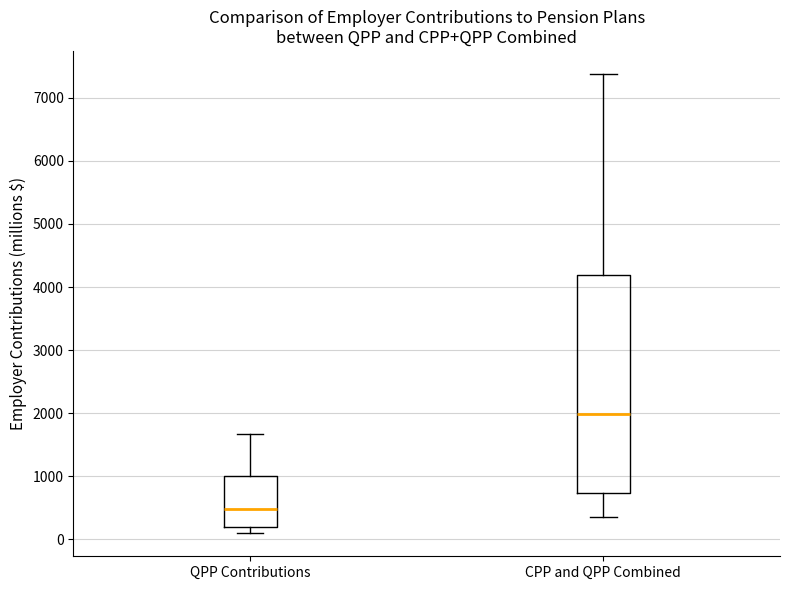

Reading left to right, transcribe this box plot: for each box, give where its median line is, the range the box spans, and where its two whiskers end, as read against the y-axis. The values are not printed on the chart, so give them approximately, as read against the axis.

QPP Contributions: median 500, box 200 to 1000, whiskers 100 to 1700
CPP and QPP Combined: median 2000, box 700 to 4200, whiskers 400 to 7400